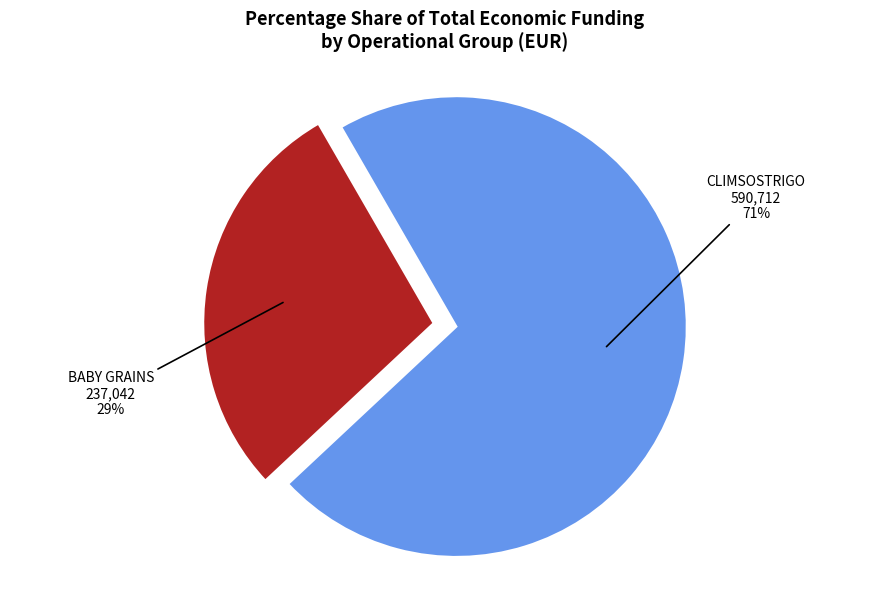

Is there any slice that represents more than half of the pie?

Yes